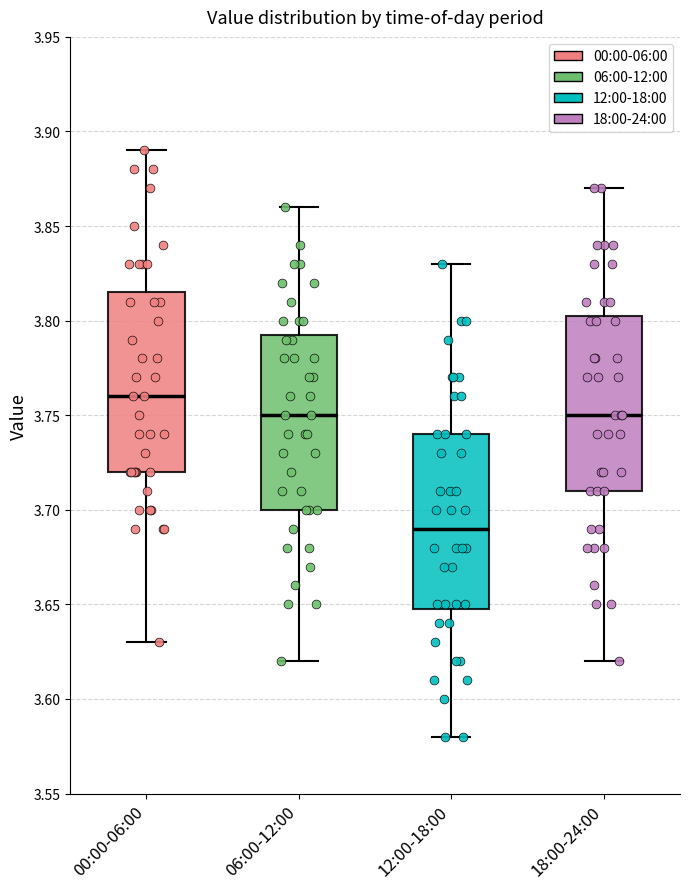

Where is the upper edge of the box for 00:00-06:00 on the y-axis? The values are not printed on the chart, so give them approximately, as read against the axis.

3.815